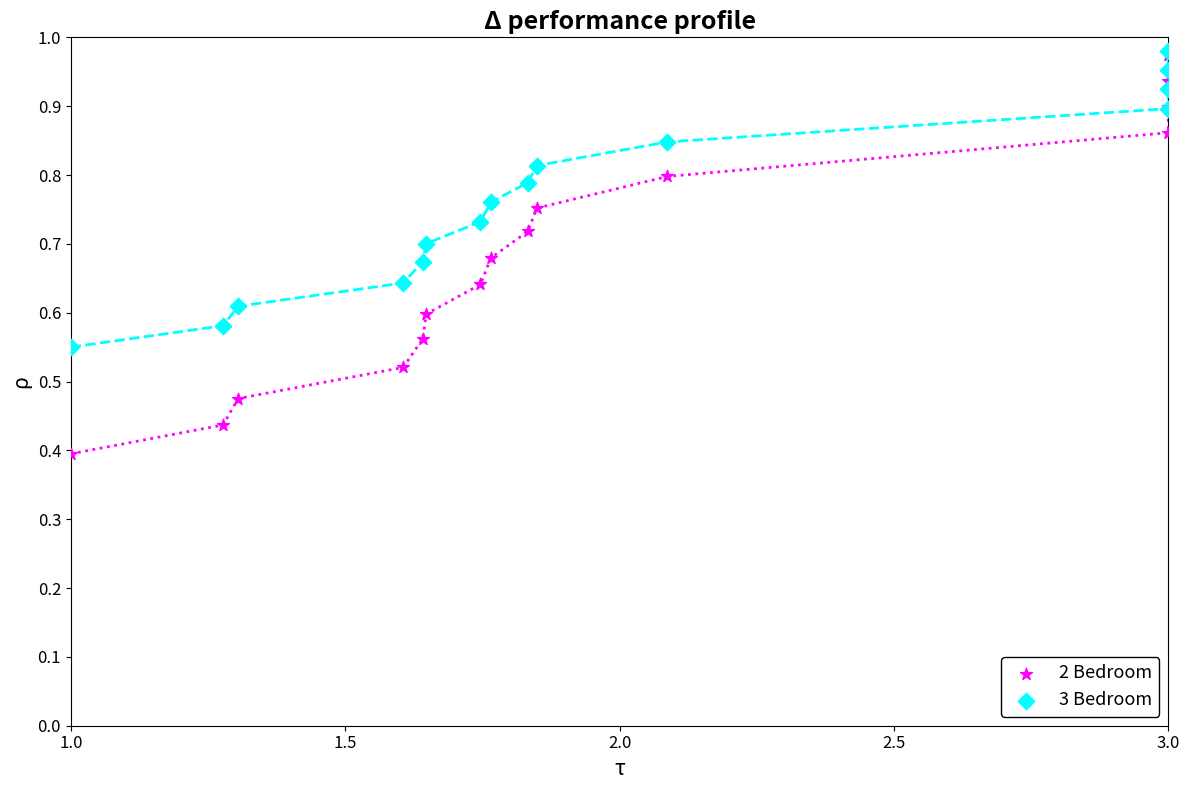

Which series has the largest Y range (max minus min)?

2 Bedroom